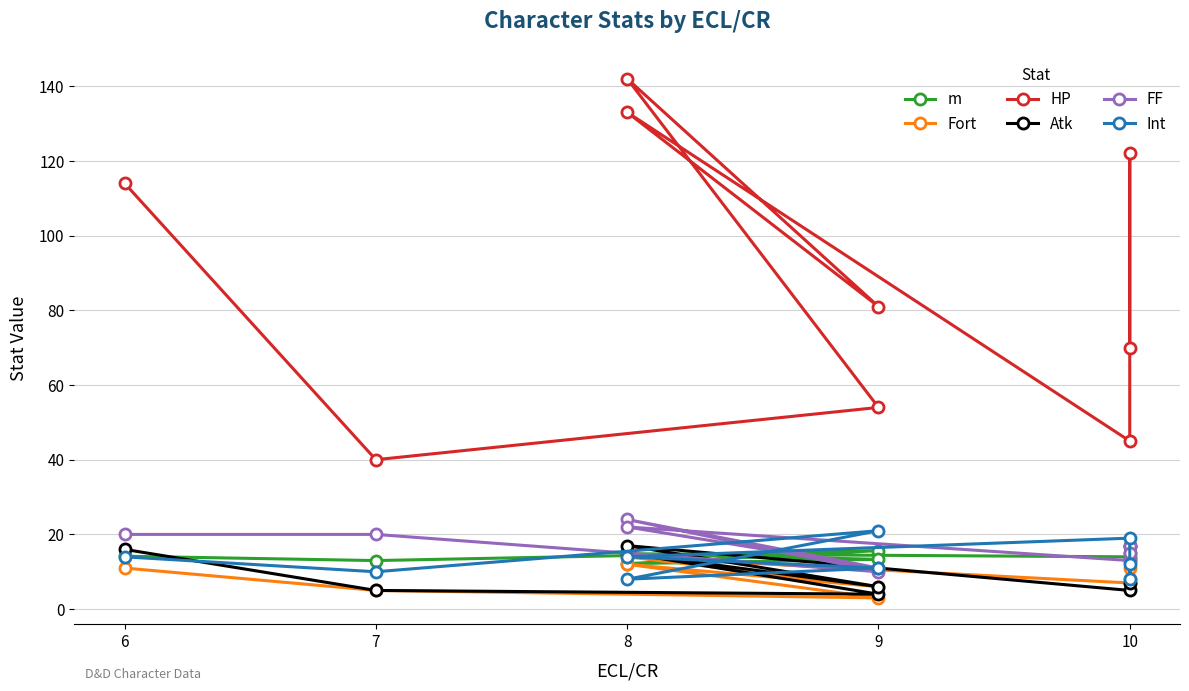

True or false: Atk and m cross at least once.

True